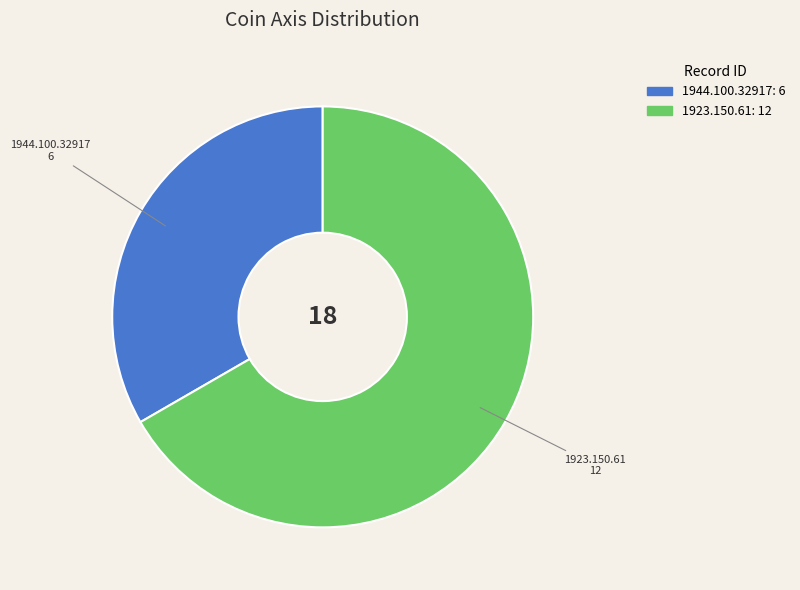

Approximately how many times larger is the value at 1923.150.61 compared to 1944.100.32917?

2.0